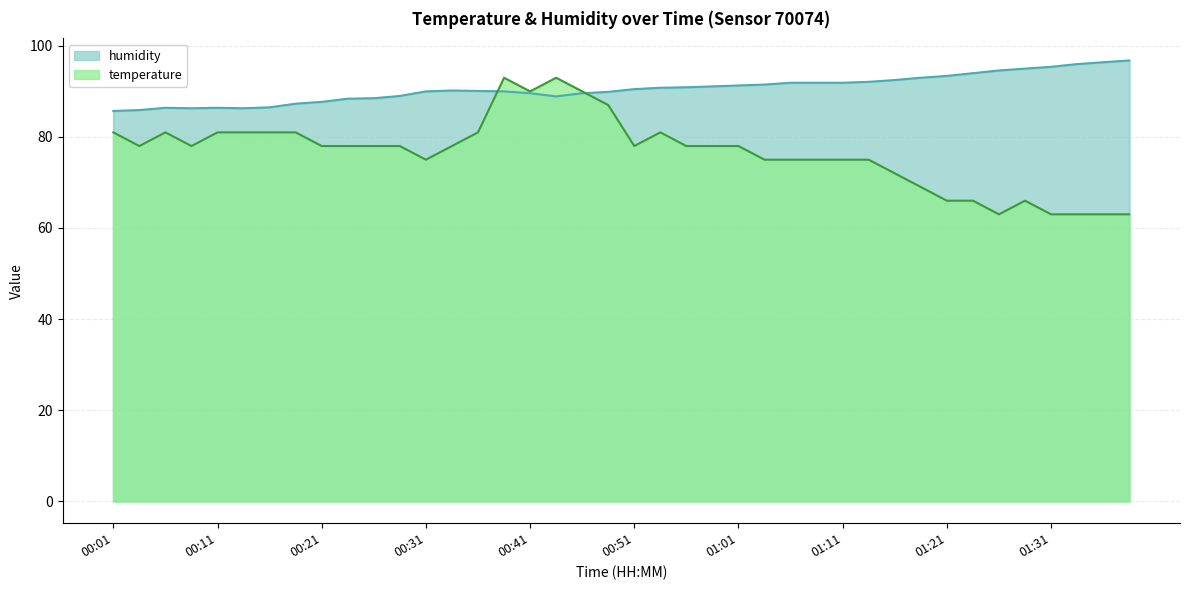

Reading left to right, transcribe all the data shown in this chart.

temperature: 81.0	78.0	81.0	78.0	81.0	81.0	81.0	81.0	78.0	78.0	78.0	78.0	75.0	78.0	81.0	93.0	90.0	93.0	90.0	87.0	78.0	81.0	78.0	78.0	78.0	75.0	75.0	75.0	75.0	75.0	72.0	69.0	66.0	66.0	63.0	66.0	63.0	63.0	63.0	63.0
humidity: 85.7	85.9	86.4	86.3	86.4	86.3	86.5	87.3	87.7	88.4	88.5	89.0	90.0	90.2	90.1	90.0	89.6	88.9	89.6	89.9	90.5	90.8	90.9	91.1	91.3	91.5	91.9	91.9	91.9	92.1	92.5	93.0	93.4	94.0	94.6	95.0	95.4	96.0	96.4	96.8